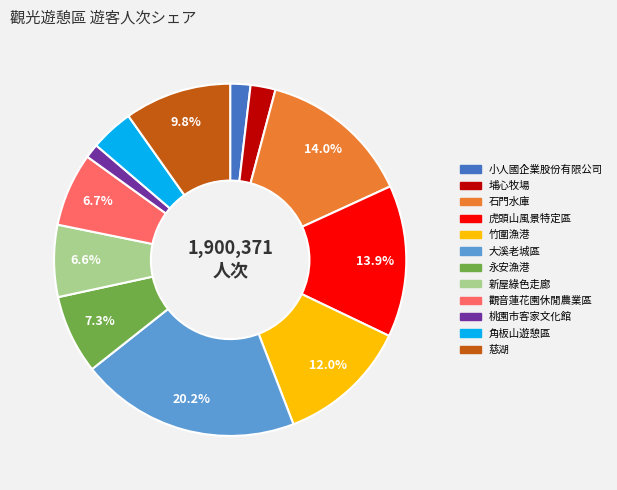

Is the sum of 慈湖 and 角板山遊憩區 greater than half?

No